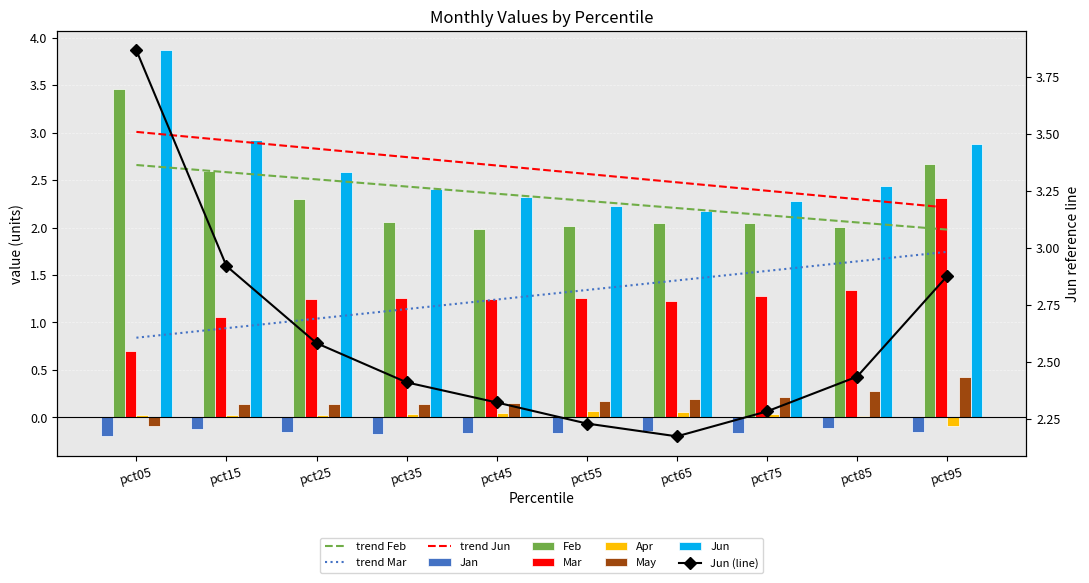

Which category has the lowest value in the Apr series?

pct95